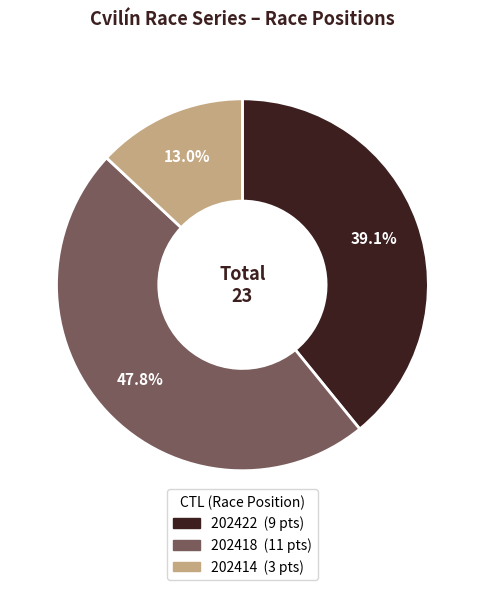

What is the total percentage of 202418 and 202422?

87.0%